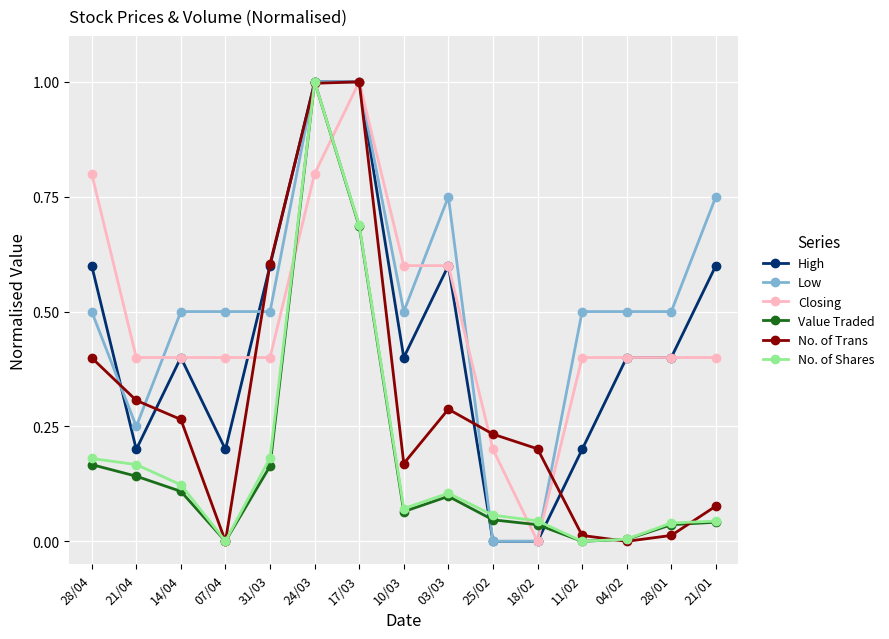

The value of No. of Trans at 17/03 is 0.4. True or false?

False